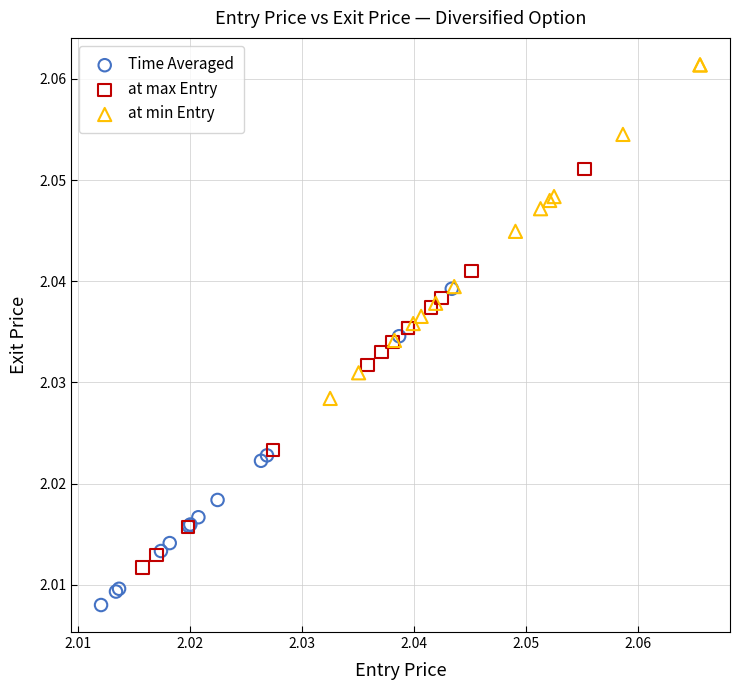

Which series contains the lowest Y value?

Time Averaged